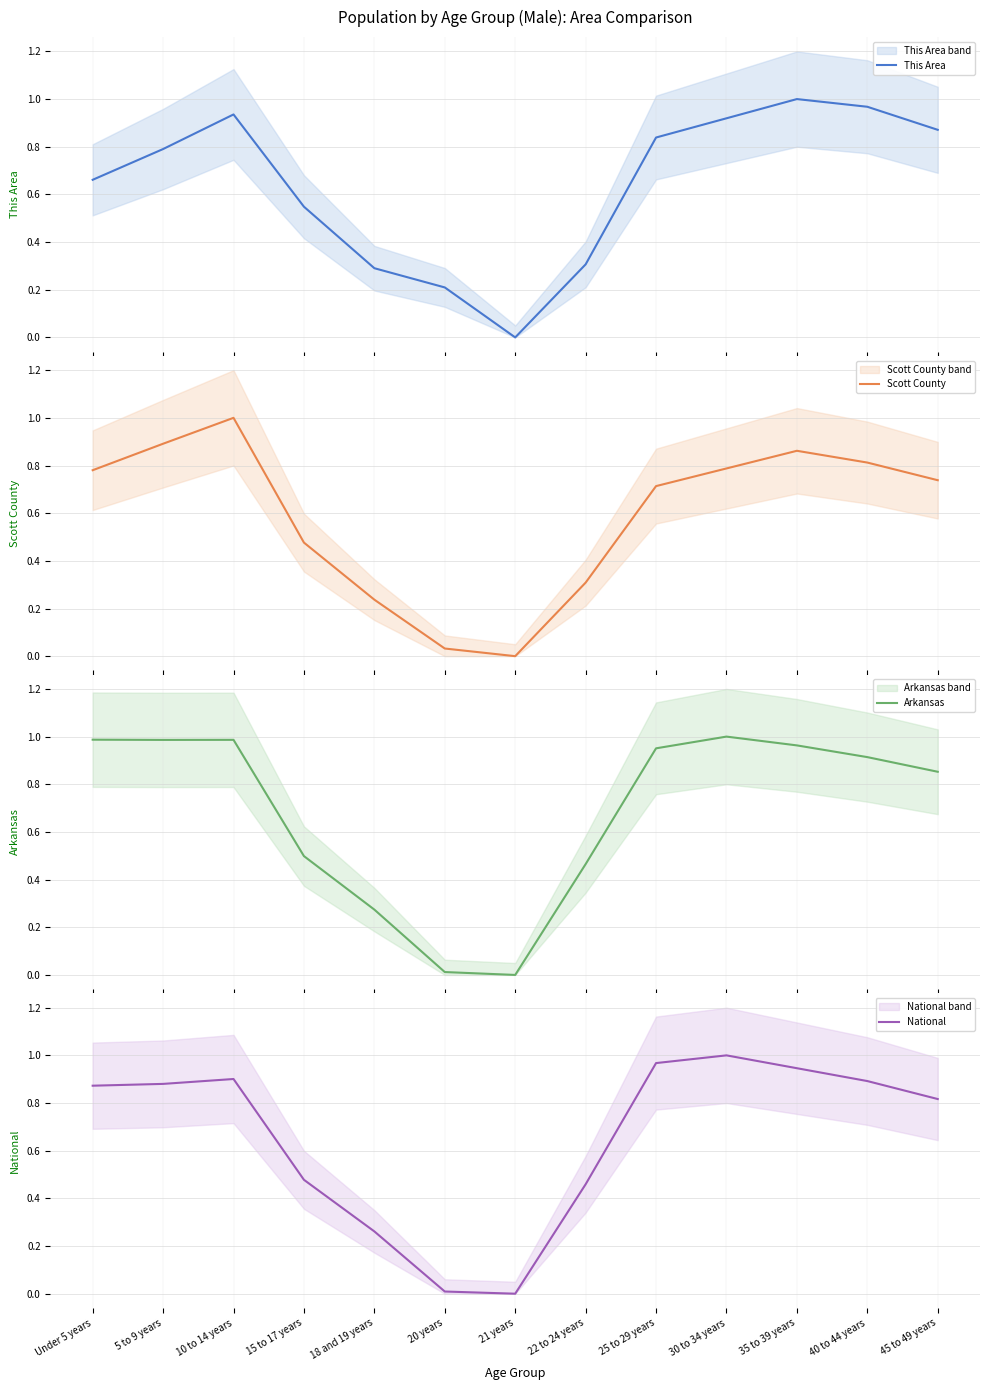

Does the chart have visible grid lines?

Yes